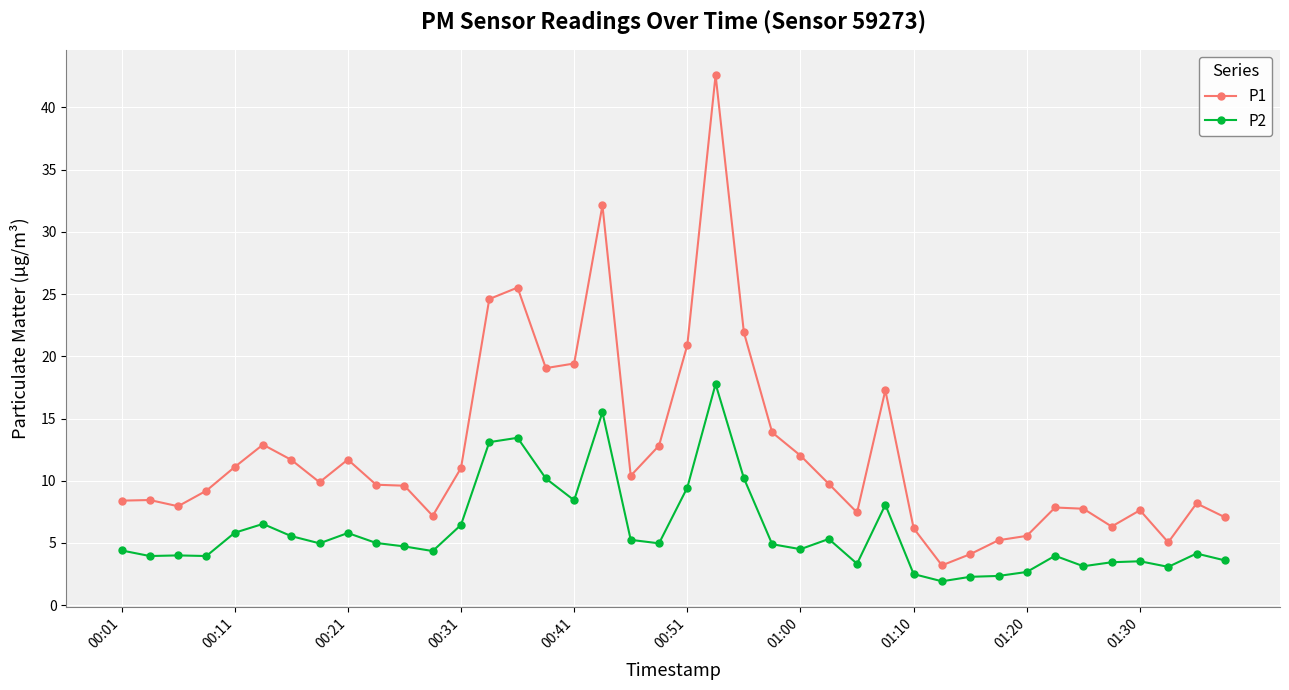

What is the average value of the P1 series?

12.3